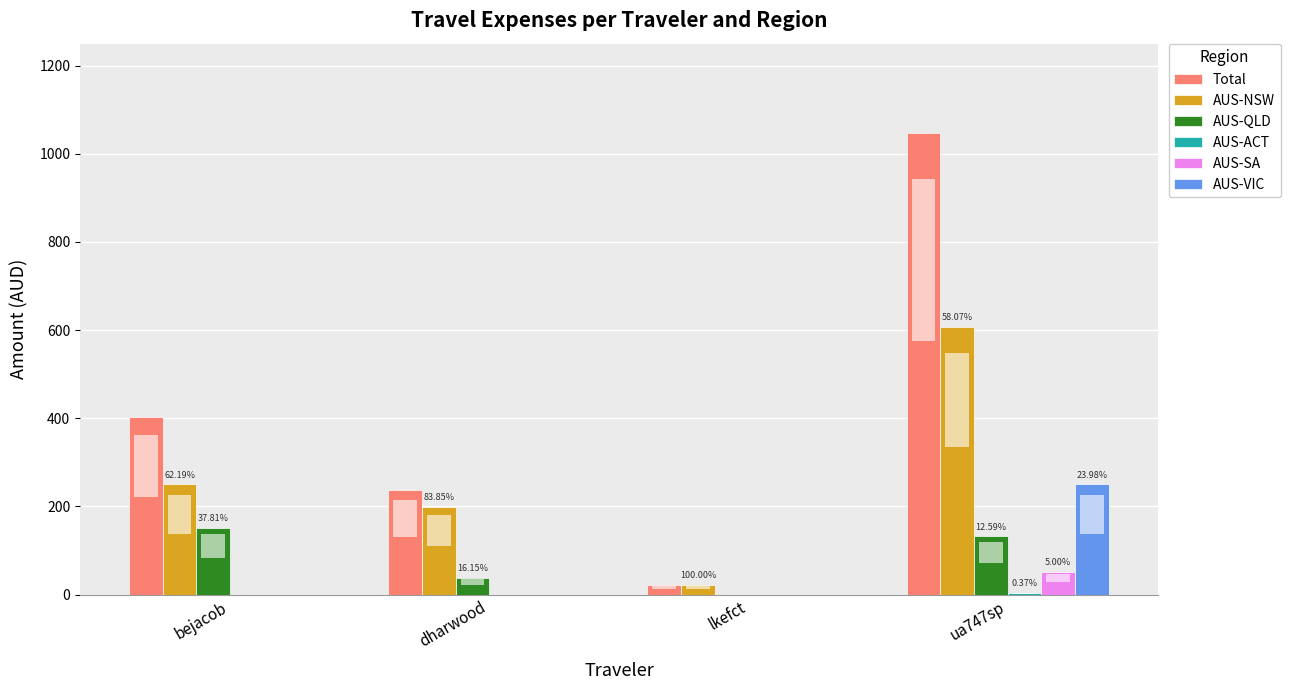

Between bejacob and ua747sp, which series saw the biggest shift?

Total